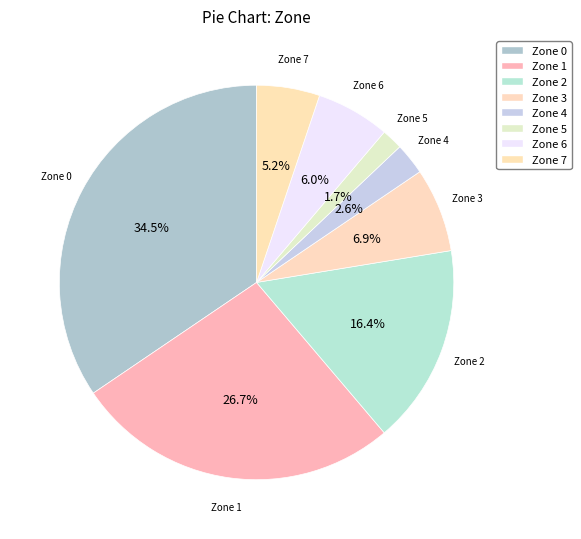

To the nearest percent, what is the difference between the largest and smallest slice percentages?

33%